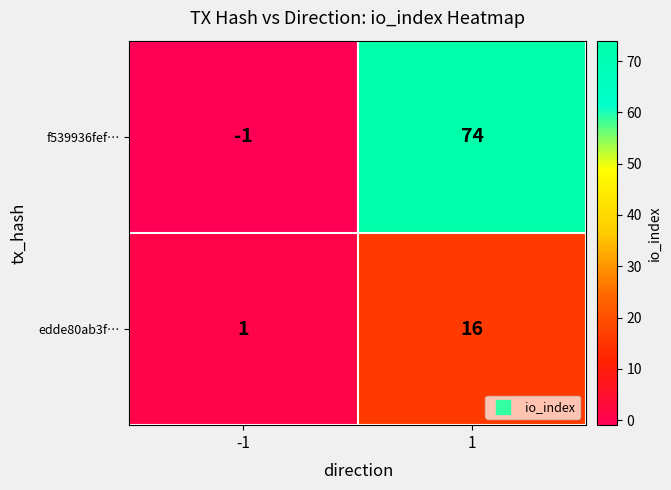

Rank the series by their average value, from lowest to highest.

edde80ab3f…, f539936fef…